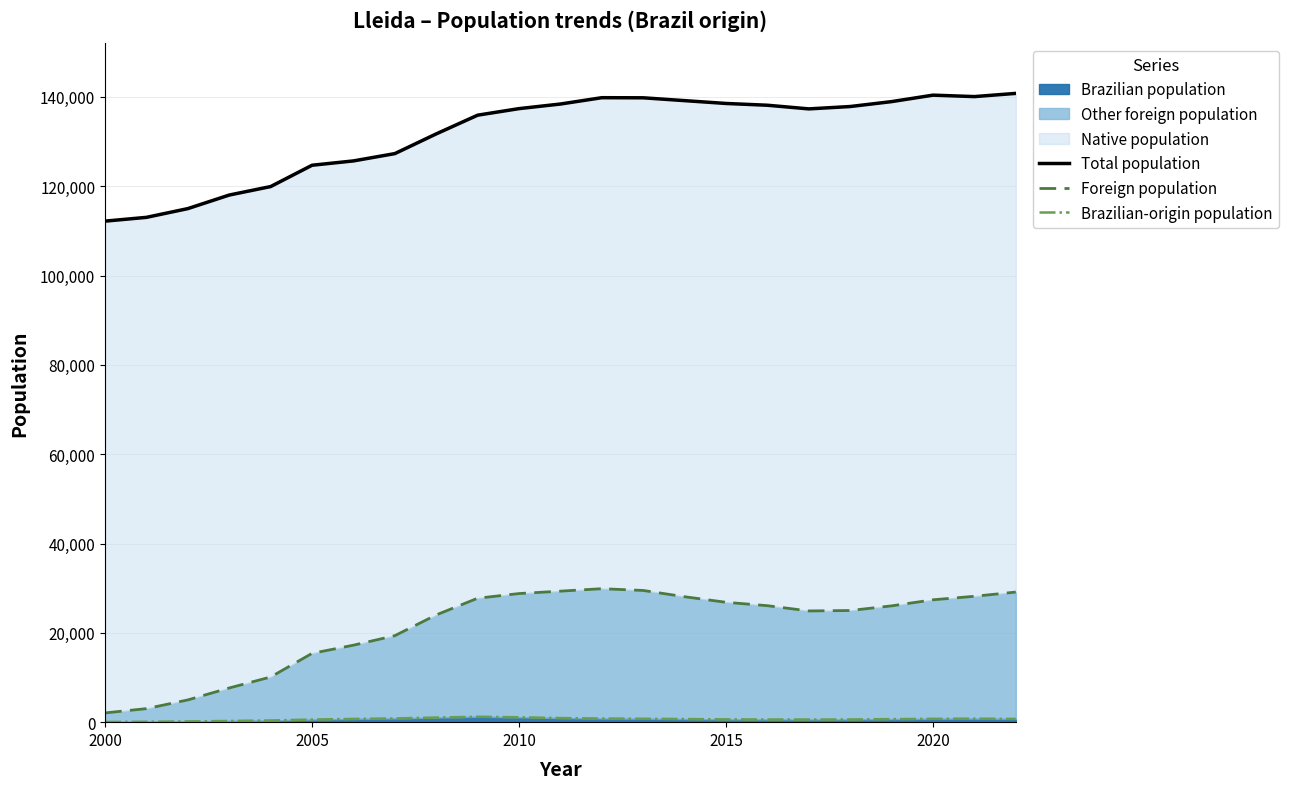

What is the highest value of the Foreign population series?

29887